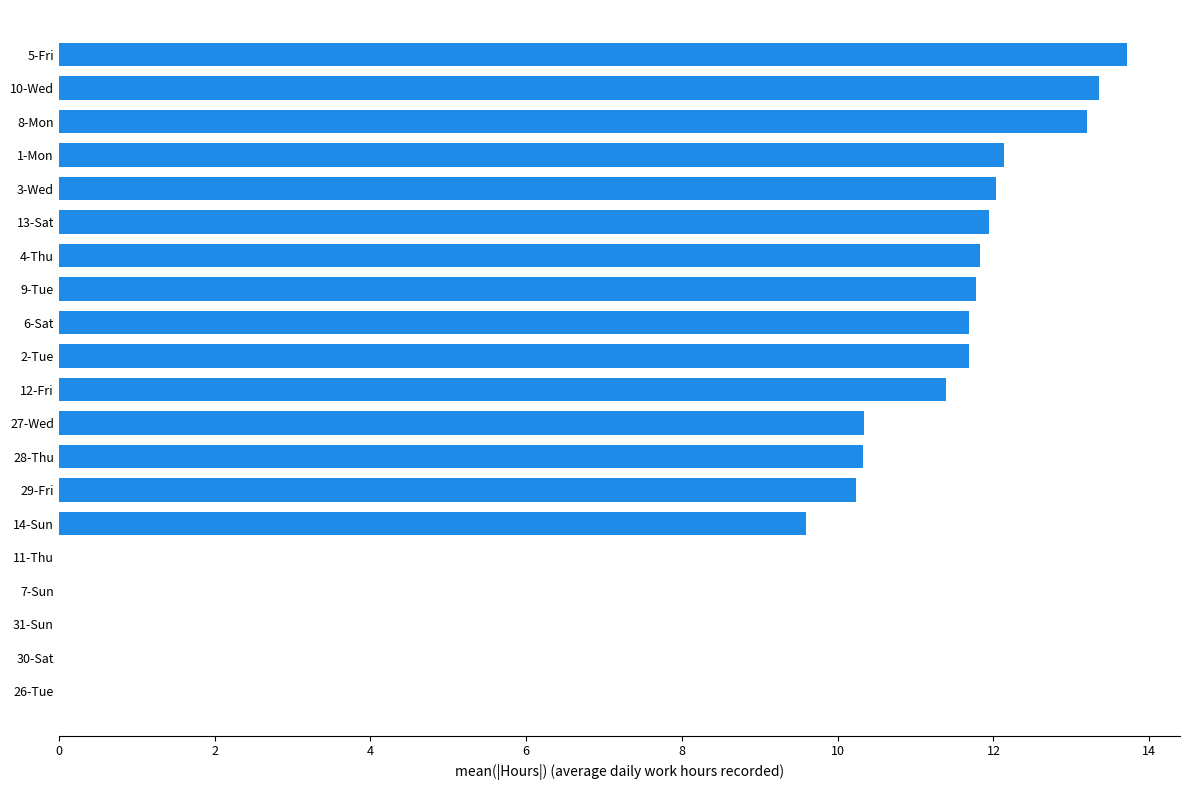

How many values exceed 11?

11